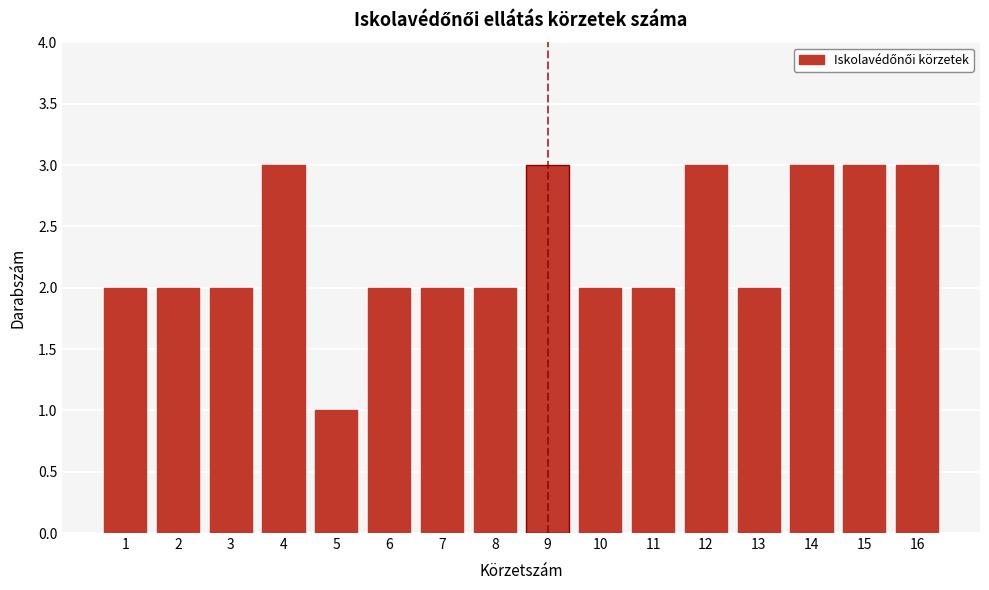

Reading left to right, transcribe all the data shown in this chart.

2	2	2	3	1	2	2	2	3	2	2	3	2	3	3	3